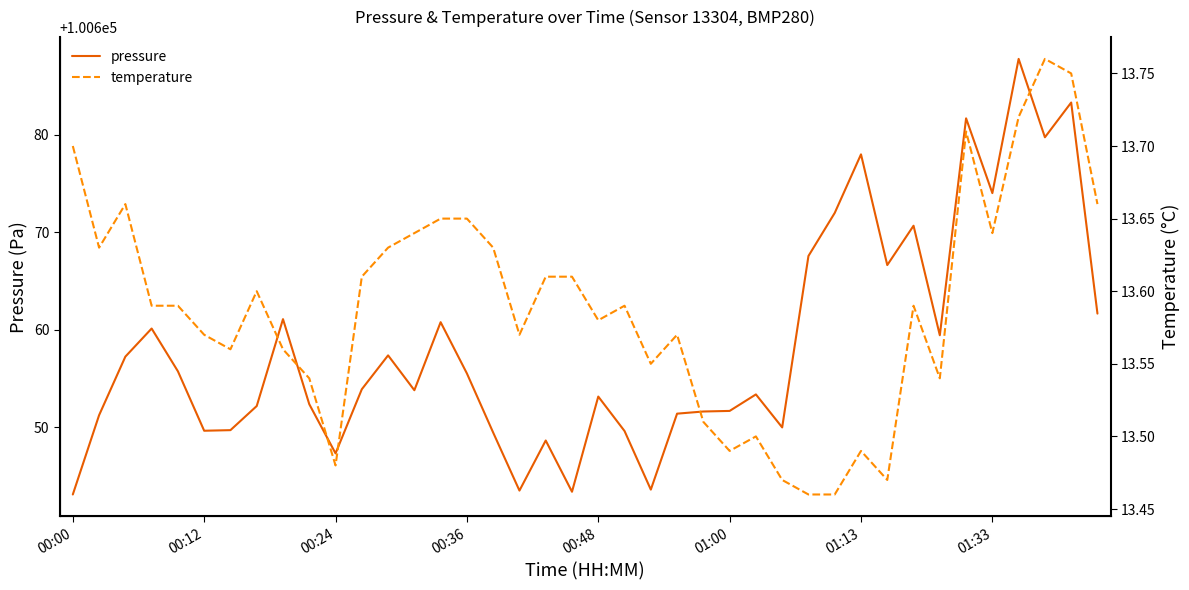

Does the chart display data point markers on the line(s)?

No